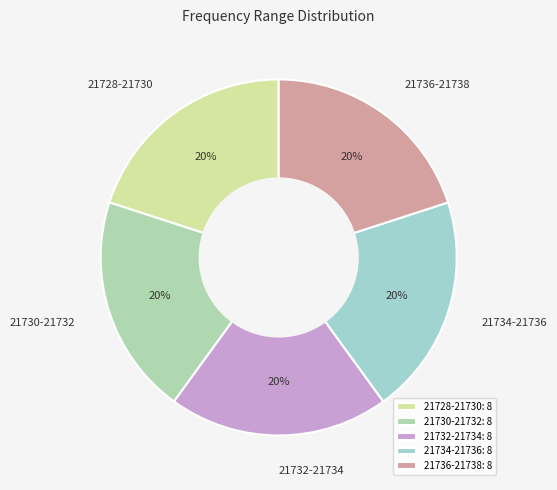

What is the ratio of the value at 21734-21736 to the value at 21730-21732?

1.0